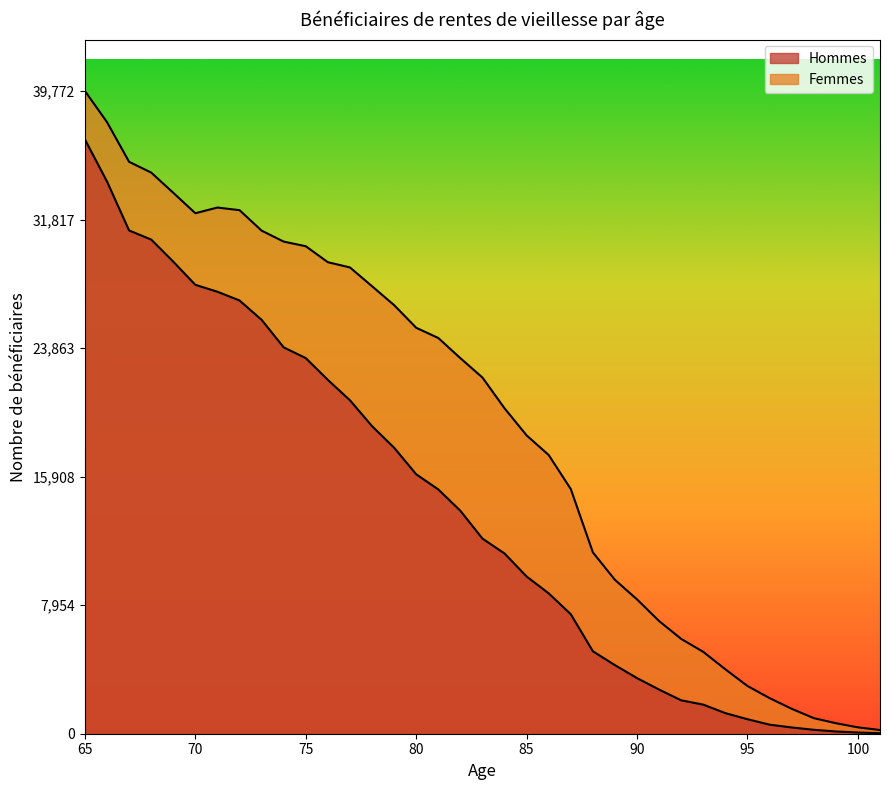

What is the value of the Femmes point at the 37th from the left?

229